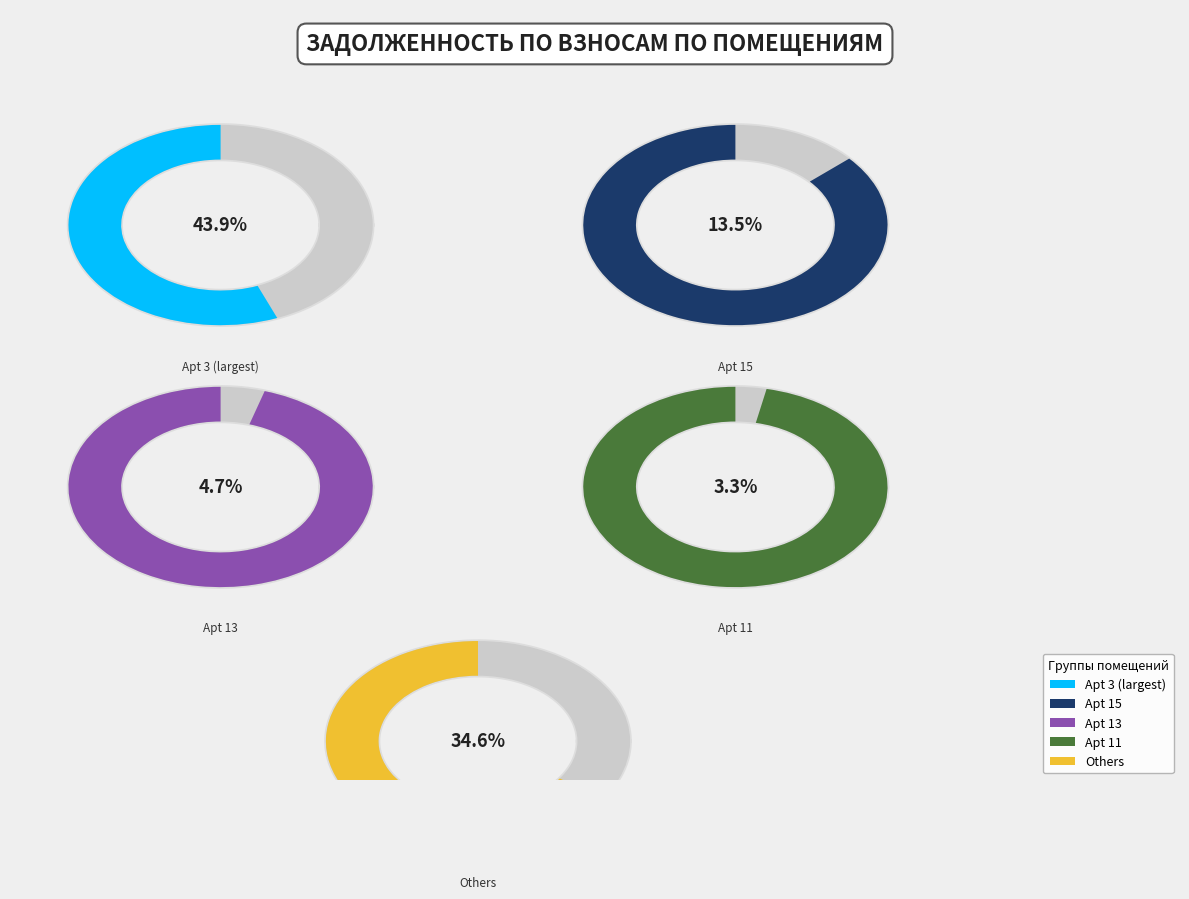

Combined, do 10 and 12 account for over 50%?

No